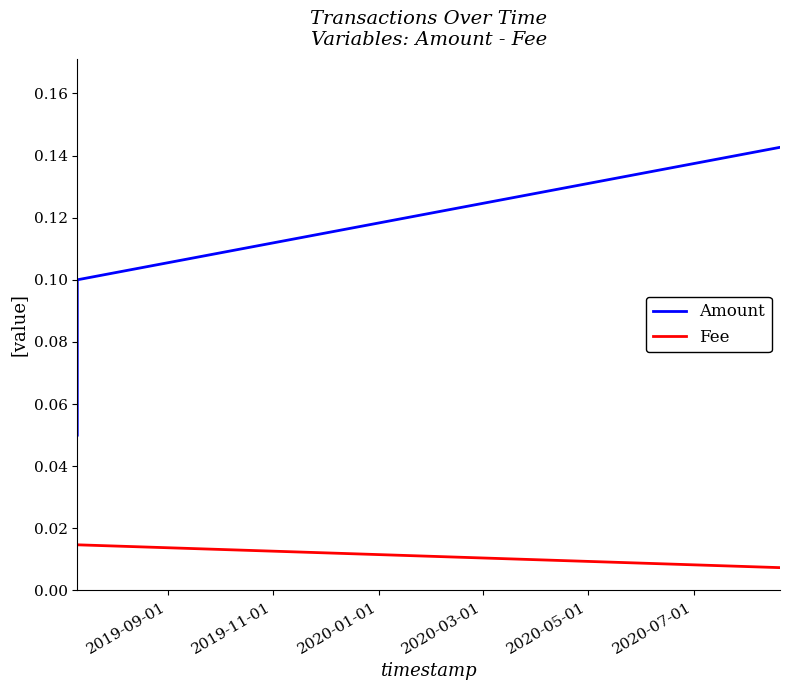

What is the sum of all Amount values?

0.3